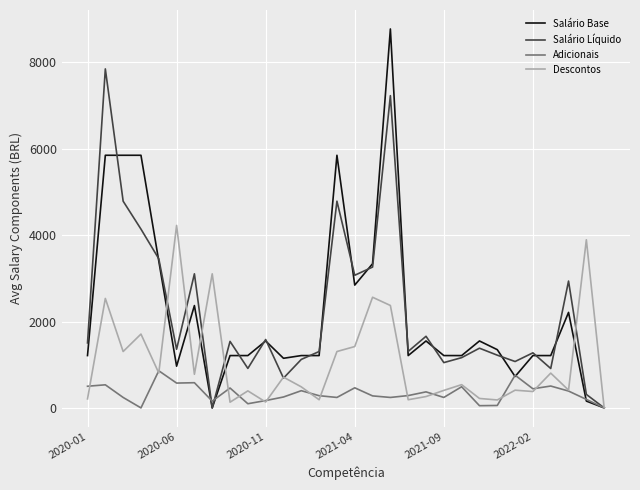

List the series in order of their peak value, highest first.

Salário Base, Salário Líquido, Descontos, Adicionais